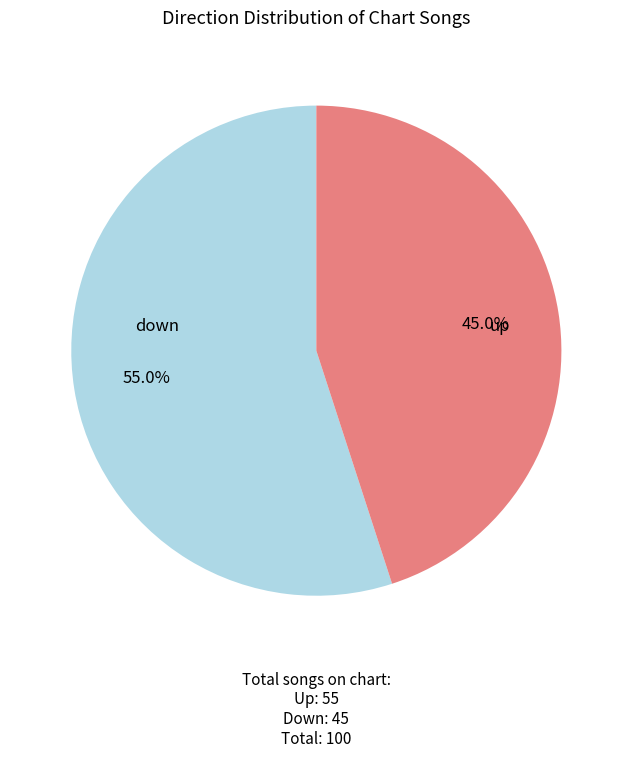

Is there a majority slice in this chart?

Yes